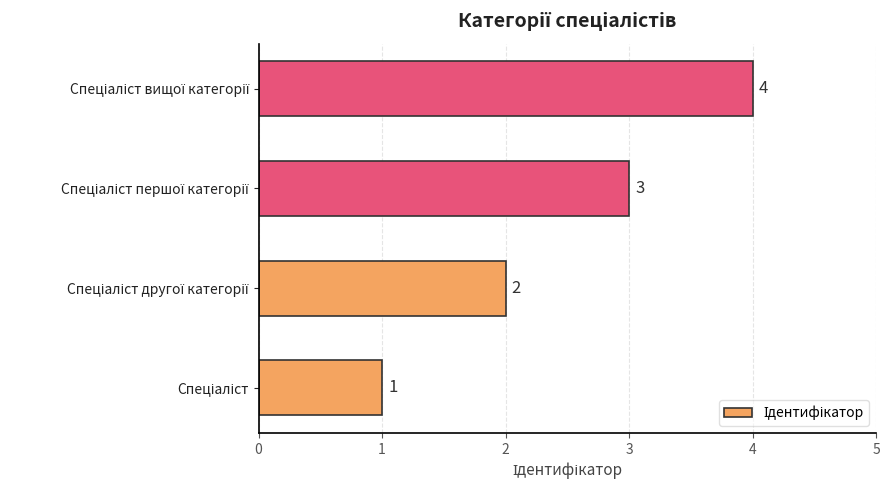

What is the difference between the maximum and minimum values?

3